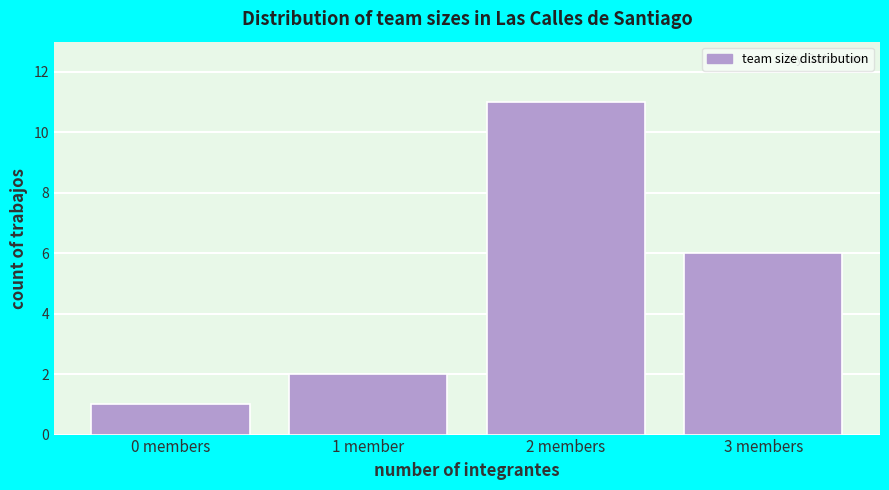

Reading right to left, list all the values displayed in this chart.

6	11	2	1